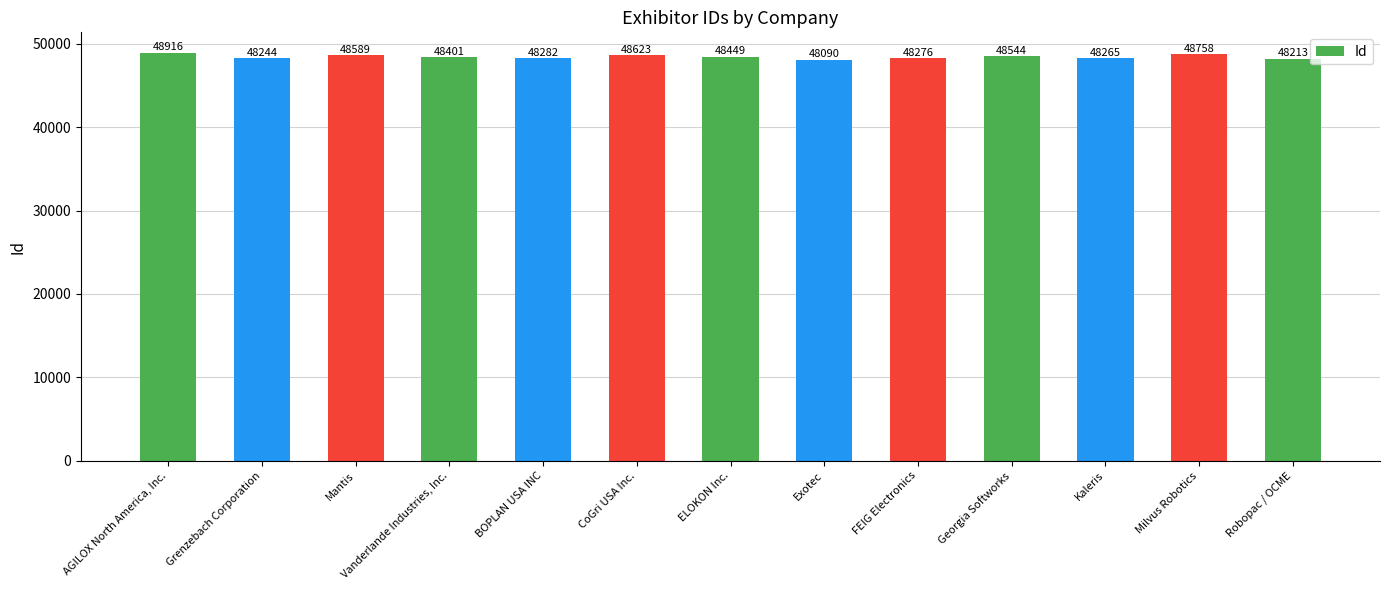

Reading right to left, extract all data points from this chart.

Robopac / OCME=48213	Milvus Robotics=48758	Kaleris=48265	Georgia Softworks=48544	FEIG Electronics=48276	Exotec=48090	ELOKON Inc.=48449	CoGri USA Inc.=48623	BOPLAN USA INC=48282	Vanderlande Industries, Inc.=48401	Mantis=48589	Grenzebach Corporation=48244	AGILOX North America, Inc.=48916